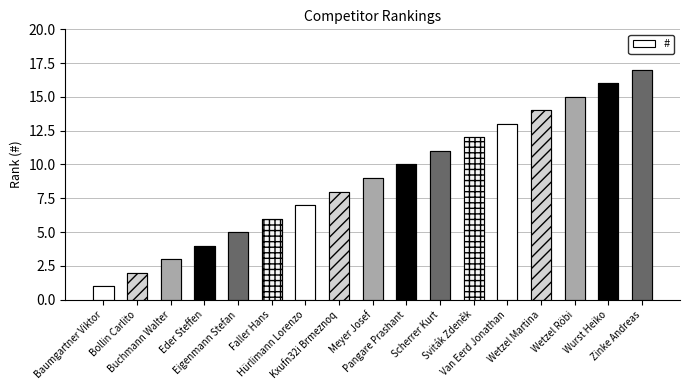

What is the approximate value at Hürlimann Lorenzo?

7